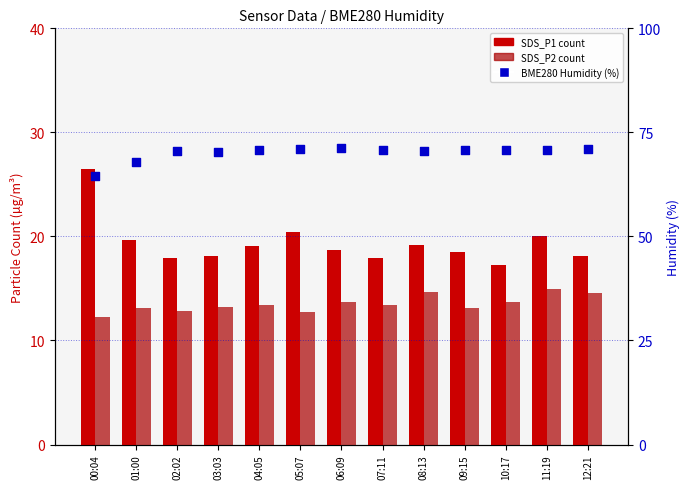

What are all the series names shown in the legend?

SDS_P1, SDS_P2, BME280 Humidity